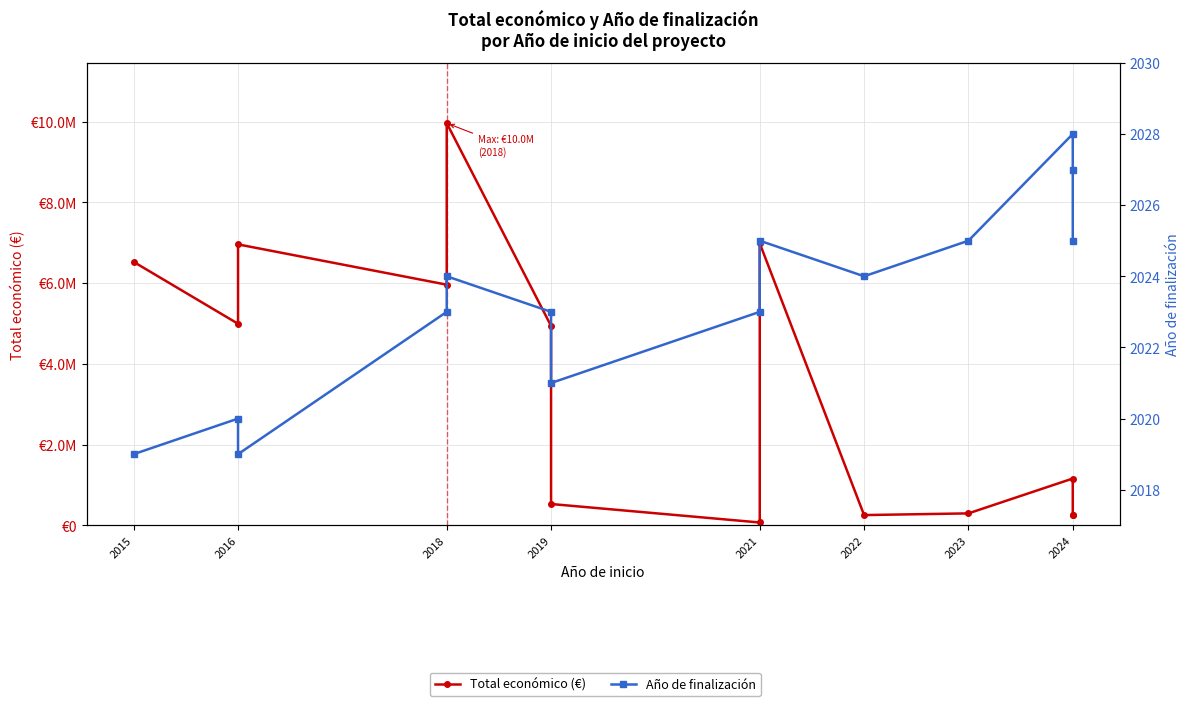

Which series has the widest spread of values?

Total económico (€)